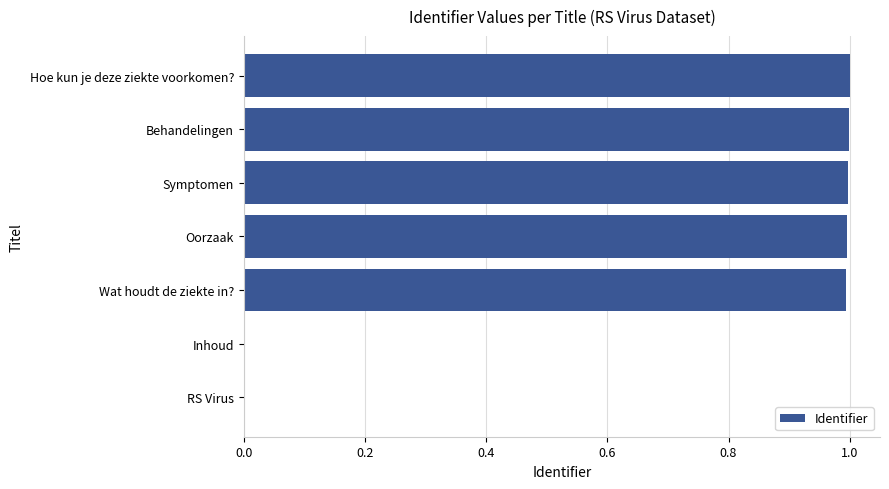

What is the maximum value shown in the chart?

1.0